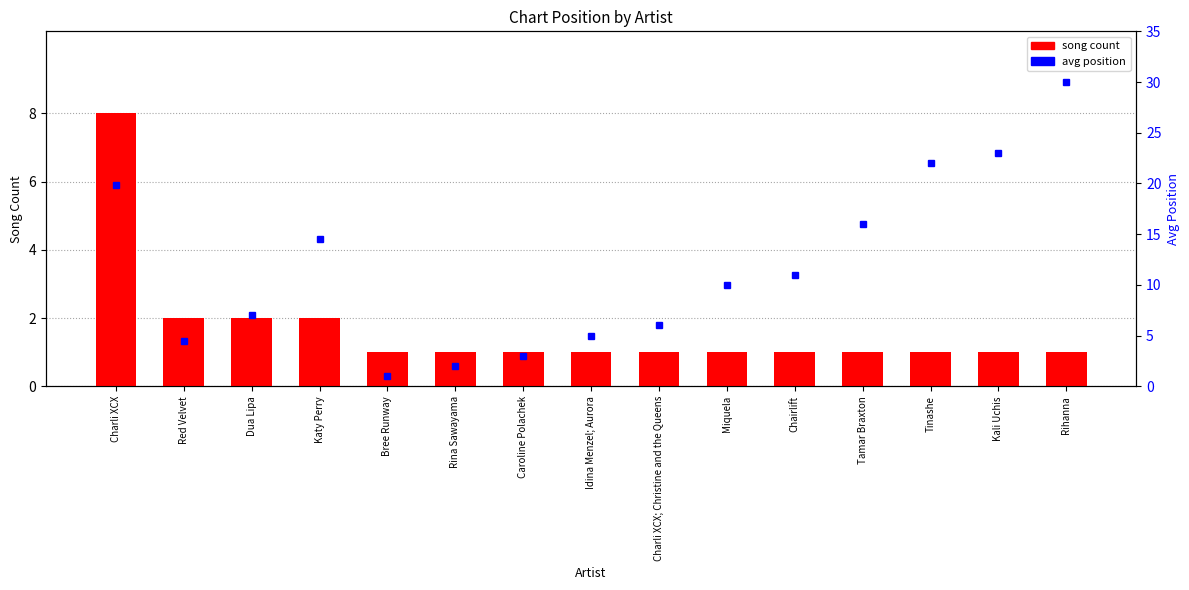

What is the sum of all song count values?

25.0